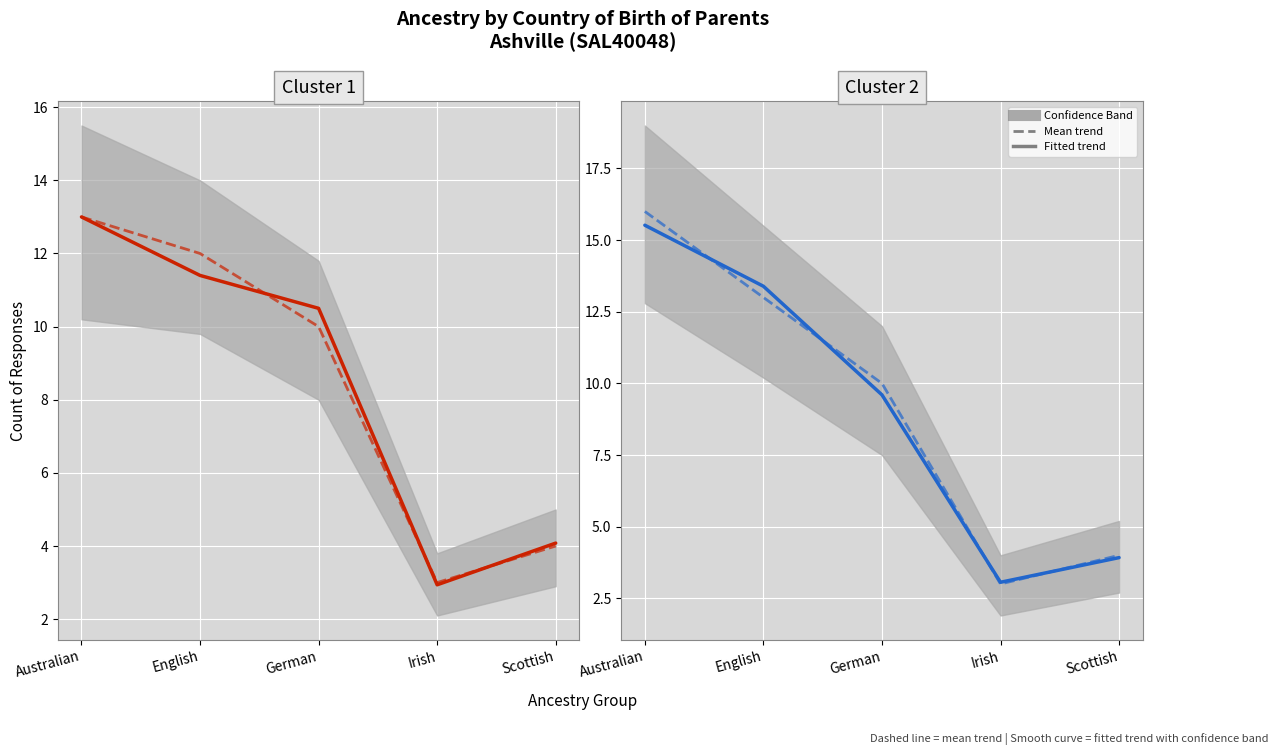

What is the smallest value displayed?

3.0